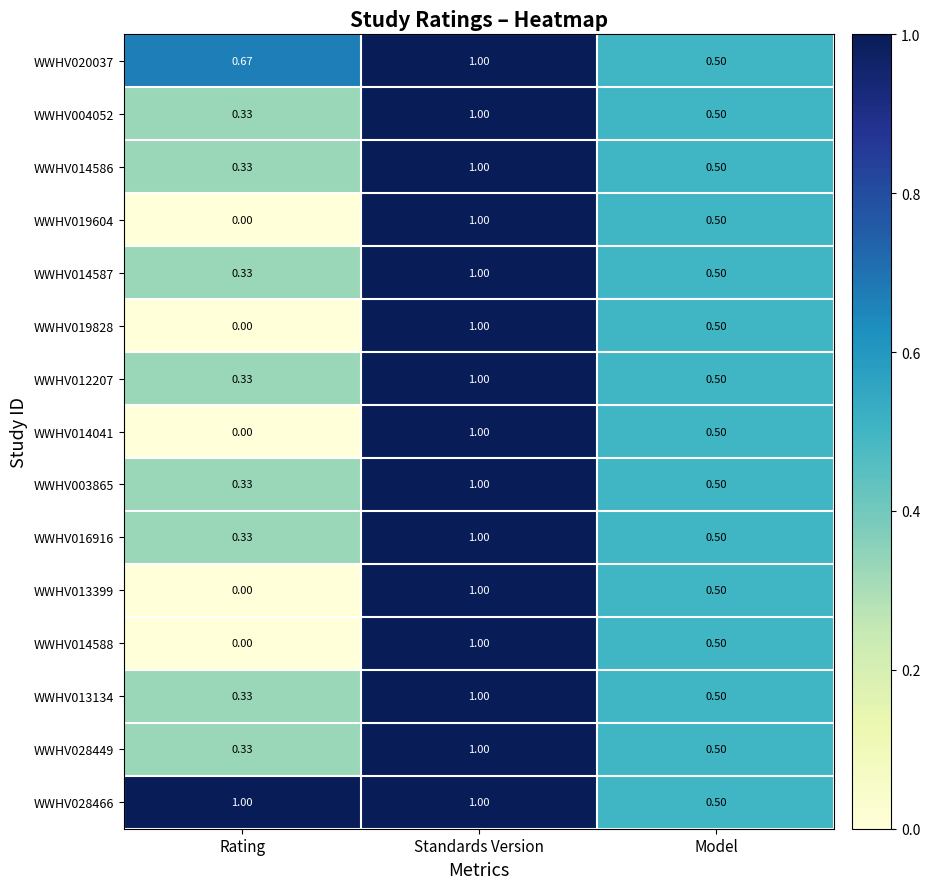

Which label corresponds to the smallest value in the chart?

Rating